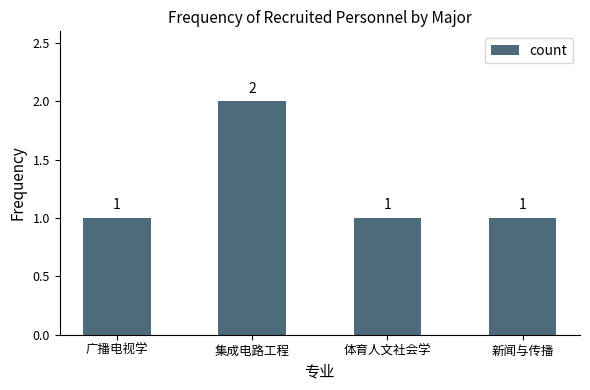

What is the label of the 4th bar from the right?

广播电视学